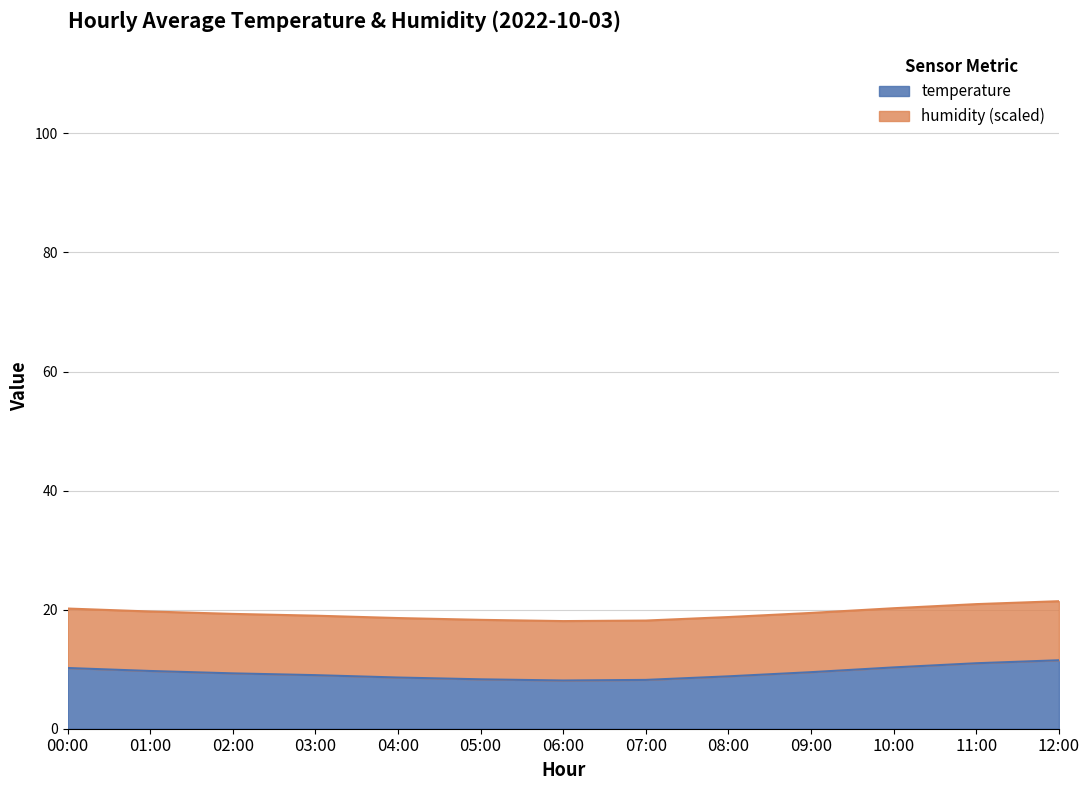

At which category does the data reach its first local valley?

06:00